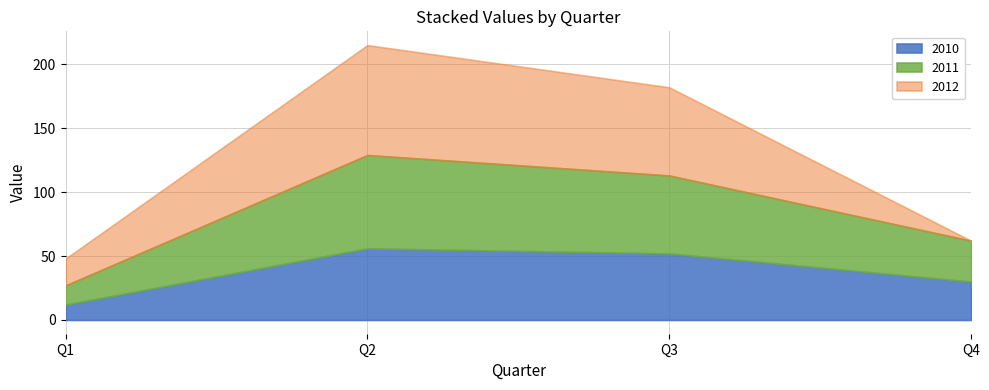

True or false: 2011 and 2010 cross at least once.

False